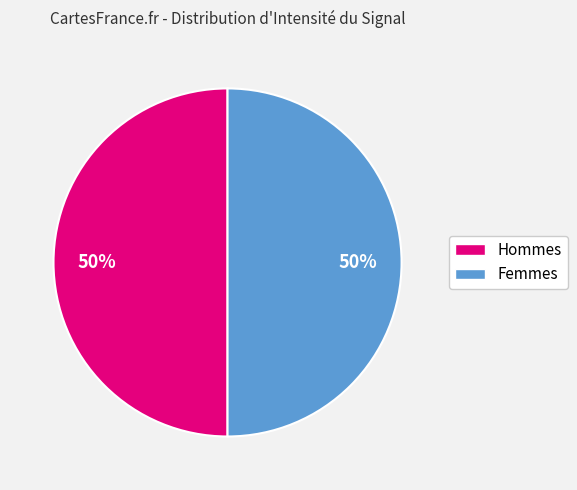

To the nearest percent, what is the average slice percentage?

50%